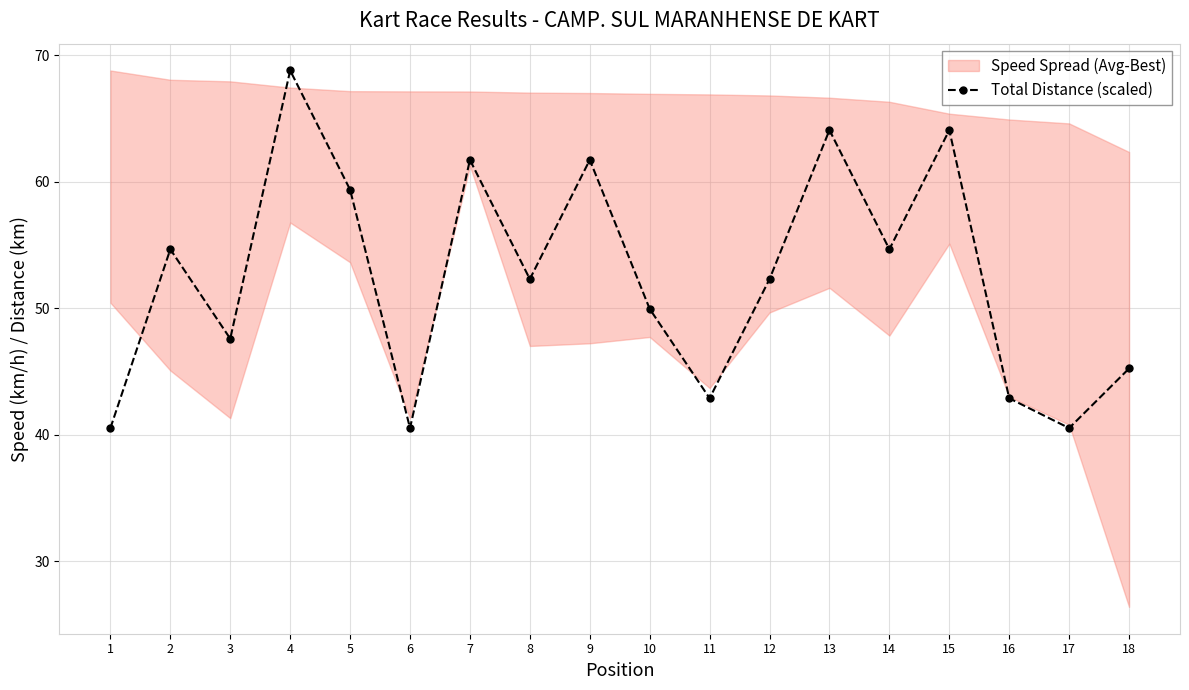

Where is the first local maximum?

2